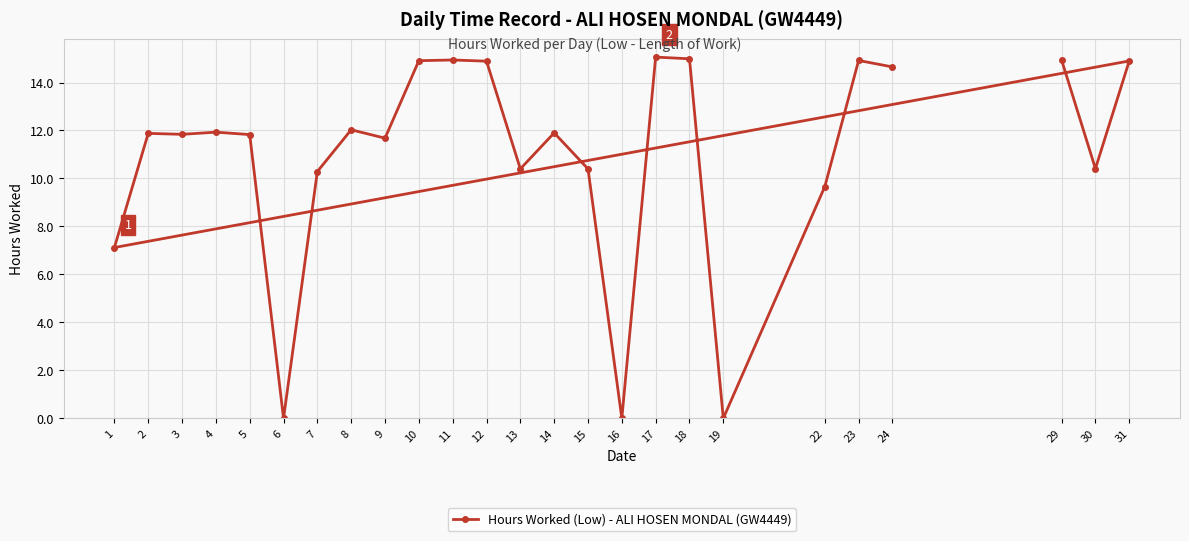

List the labels in order of value, largest first.

17, 18, 29, 11, 23, 10, 31, 12, 24, 8, 4, 14, 2, 3, 5, 9, 30, 13, 15, 7, 22, 1, 6, 16, 19